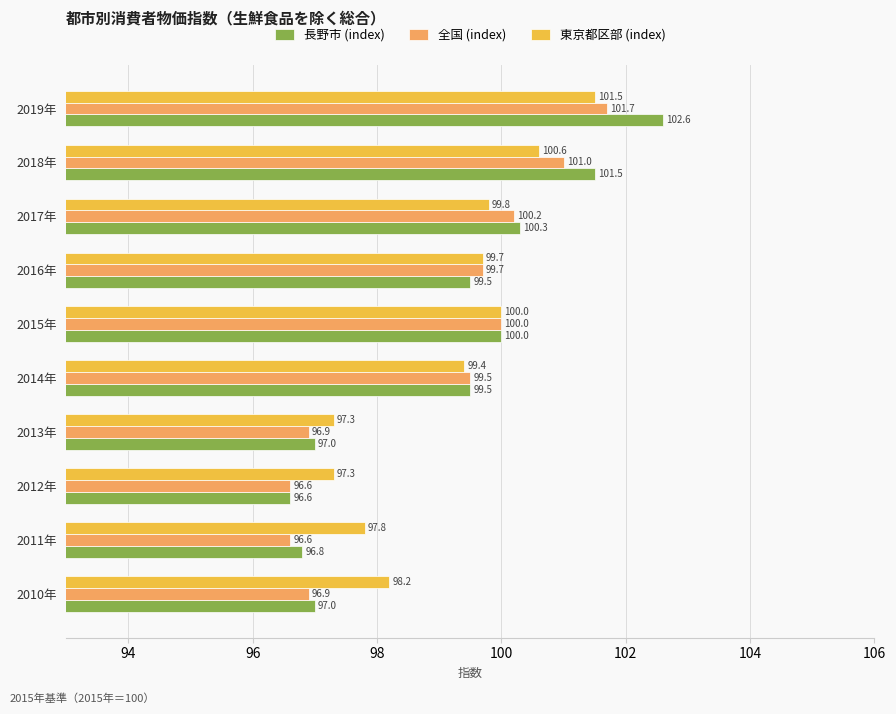

What are all the series names shown in the legend?

長野市 (index), 全国 (index), 東京都区部 (index)